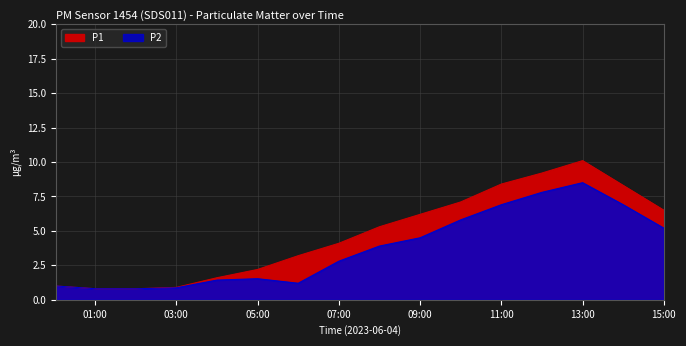

How many values in the P2 series are below 3?

8